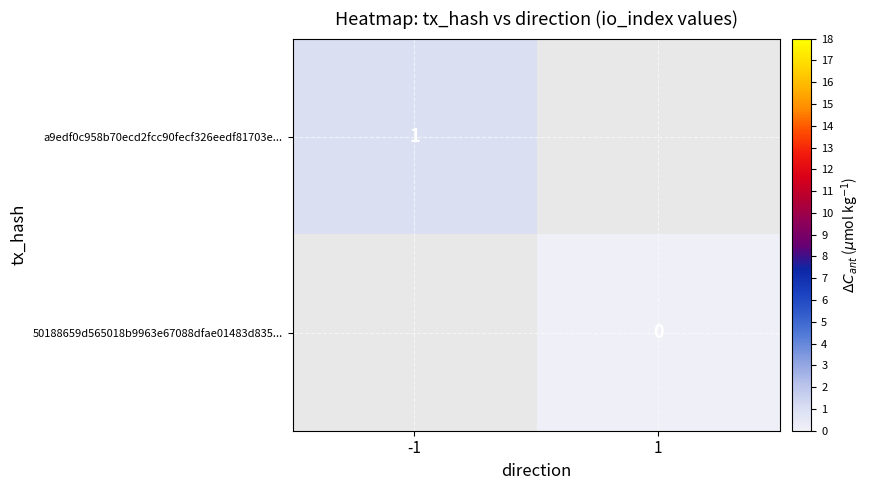

How many categories are shown in the chart?

2